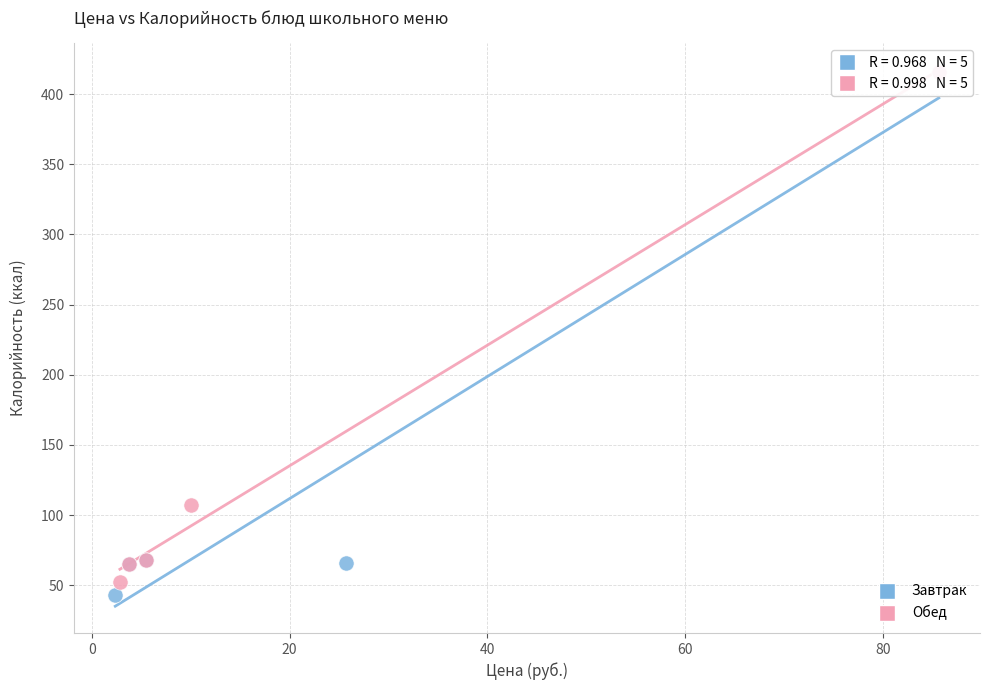

What are all the series names shown in the legend?

Завтрак, Обед